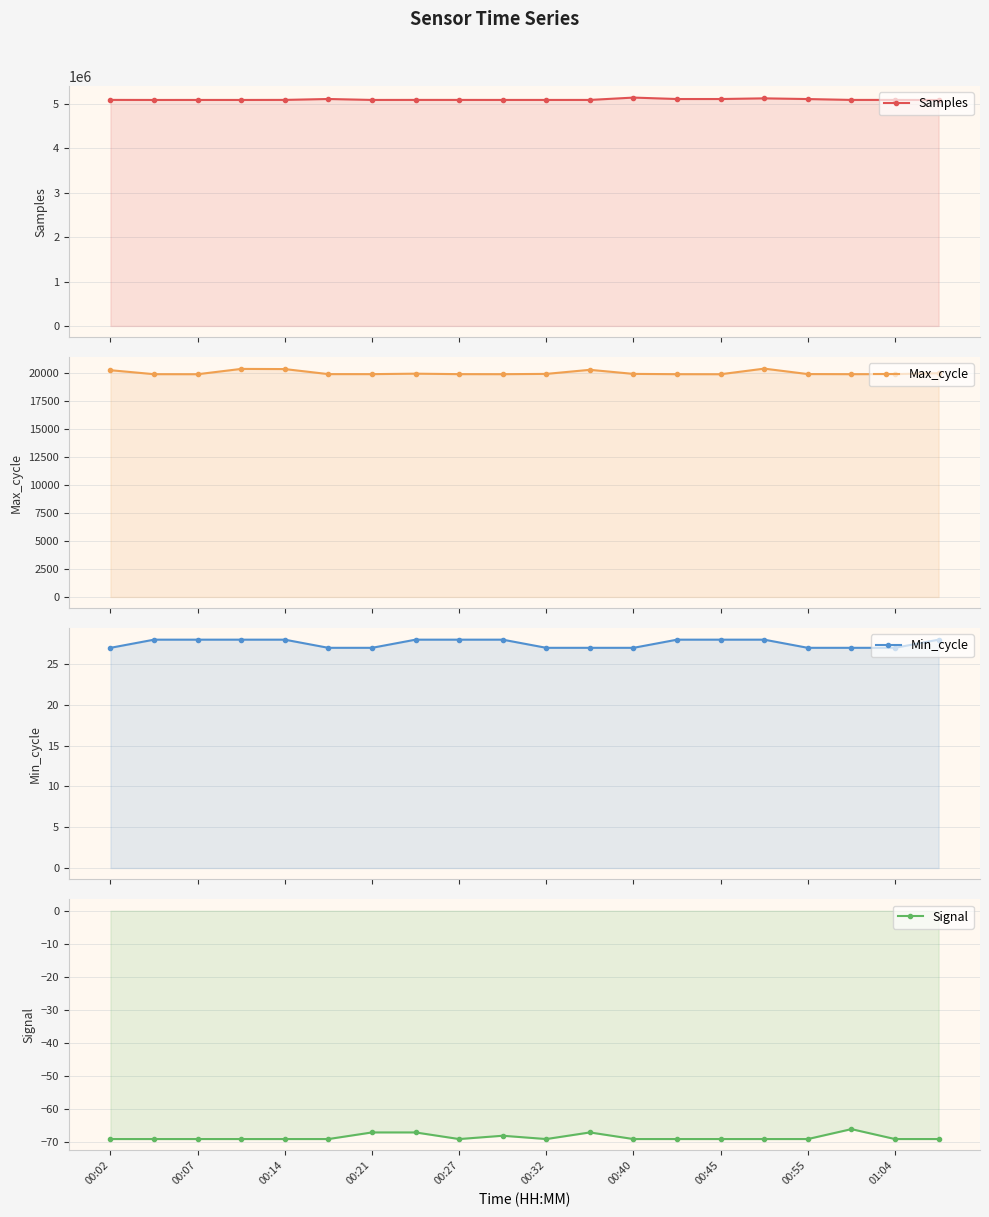

What is the difference between the maximum and second lowest values in the Max_cycle series?

500